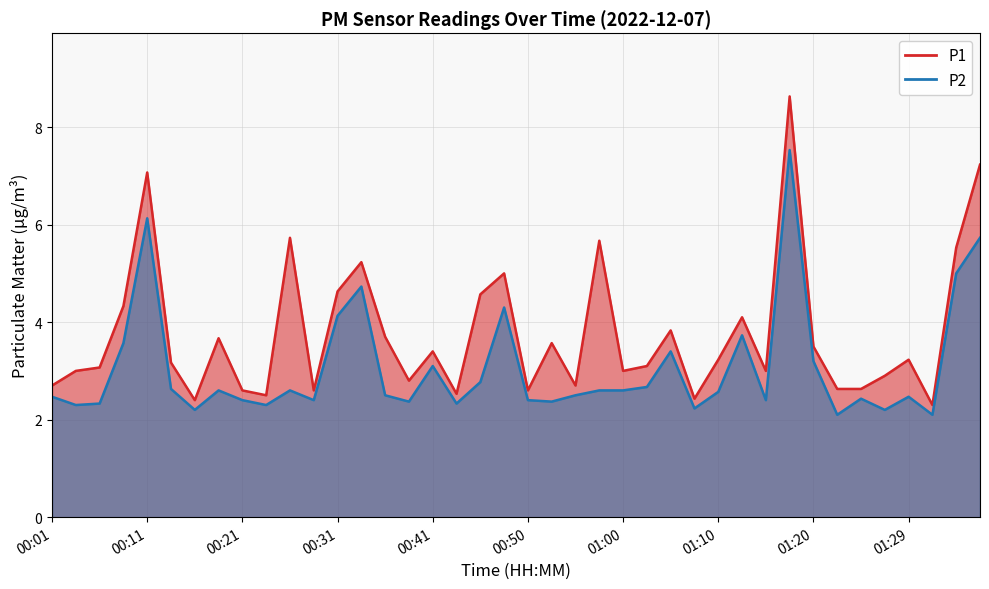

True or false: P1 and P2 cross at least once.

False